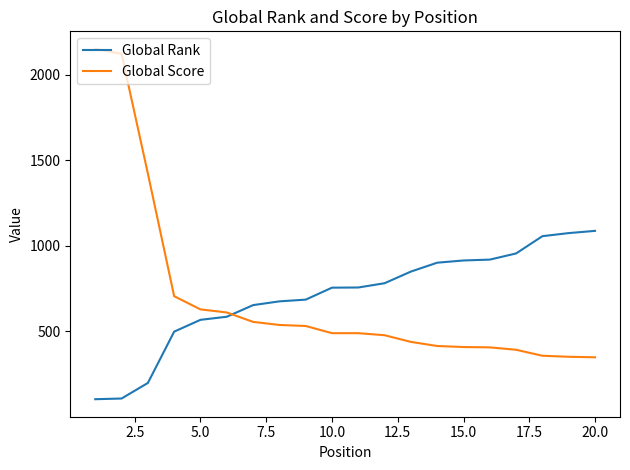

List the series in order of their peak value, highest first.

Global Score, Global Rank